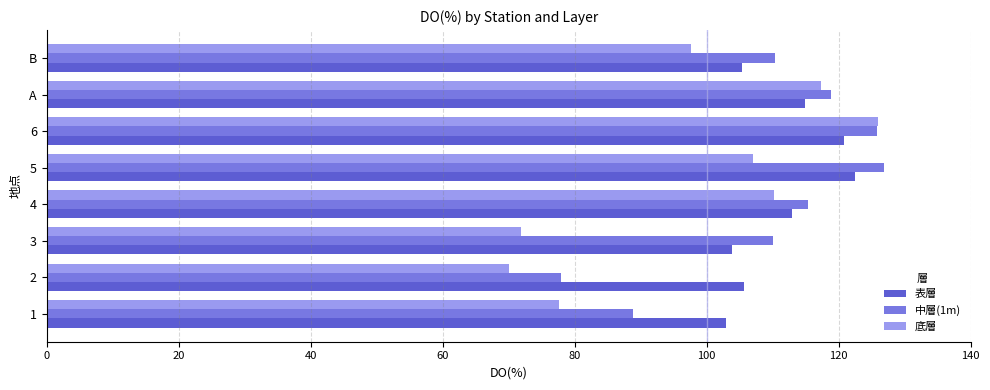

What is the sum of the 表層 values at 5 and 3?

226.4